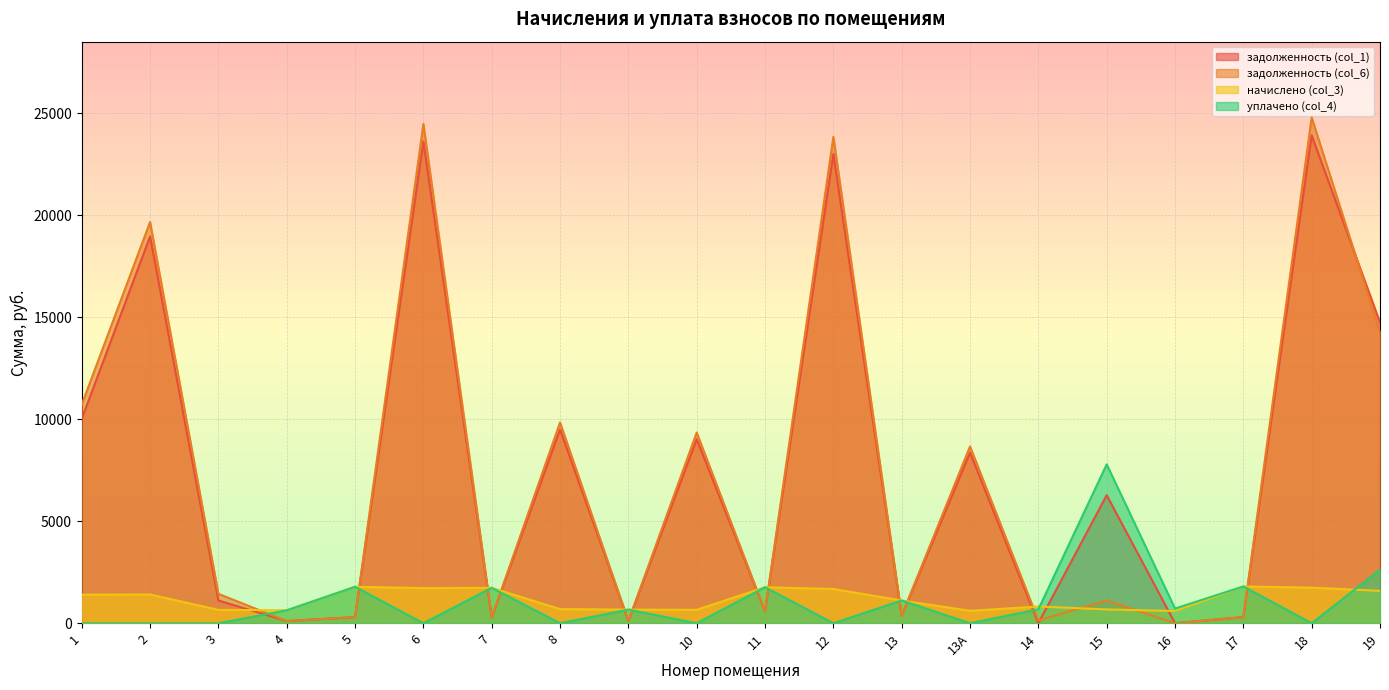

What is the sum of all уплачено (col_4) values?

21323.6